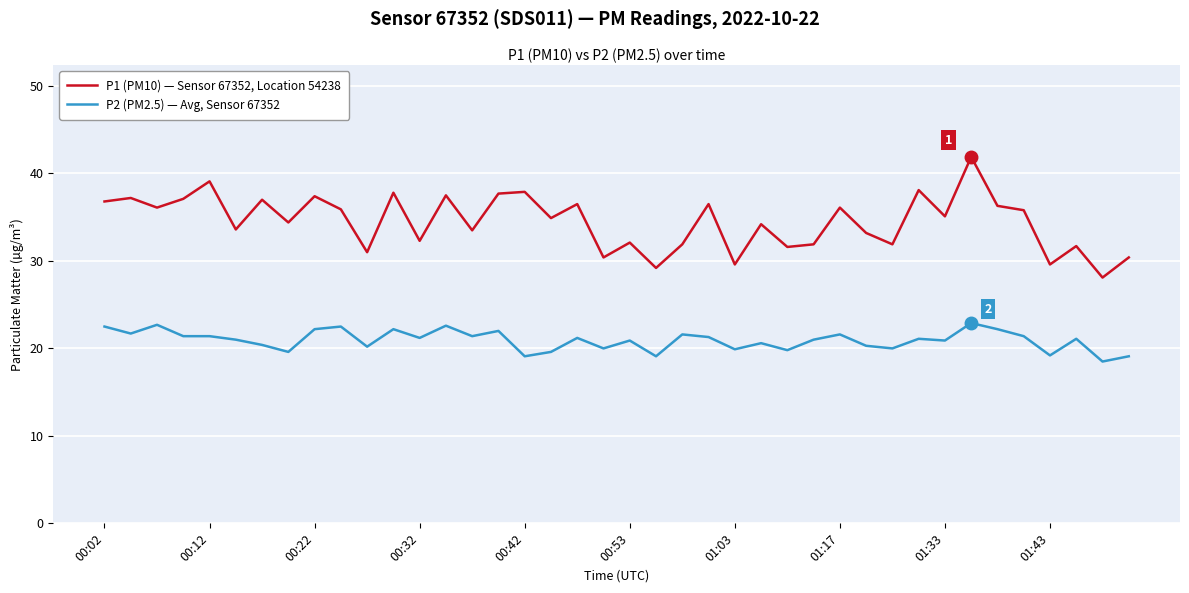

What is the difference between the maximum and minimum values in the P2 (PM2.5) — Avg, Sensor 67352 series?

4.4